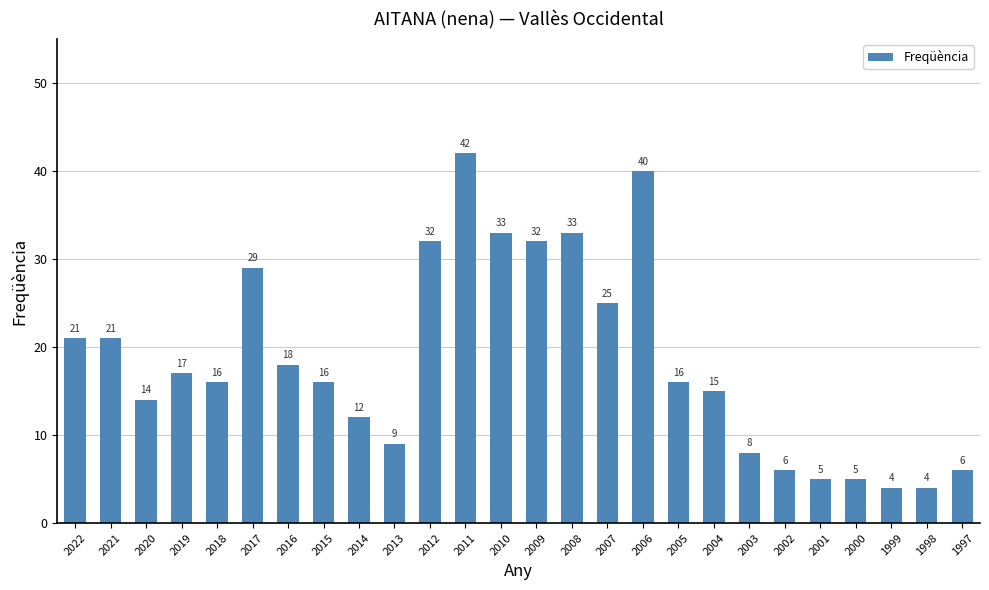

Are the bars horizontal?

No